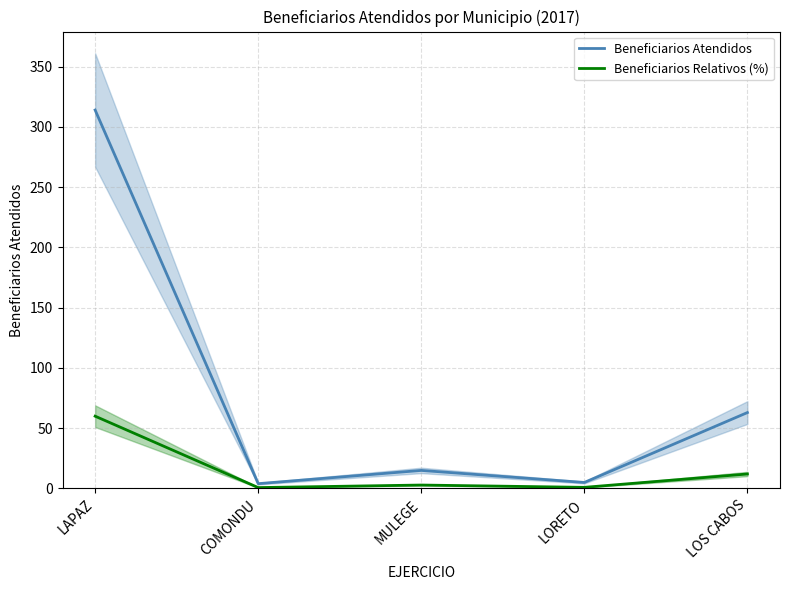

True or false: Beneficiarios Relativos (%) and Beneficiarios Atendidos intersect in this chart.

False